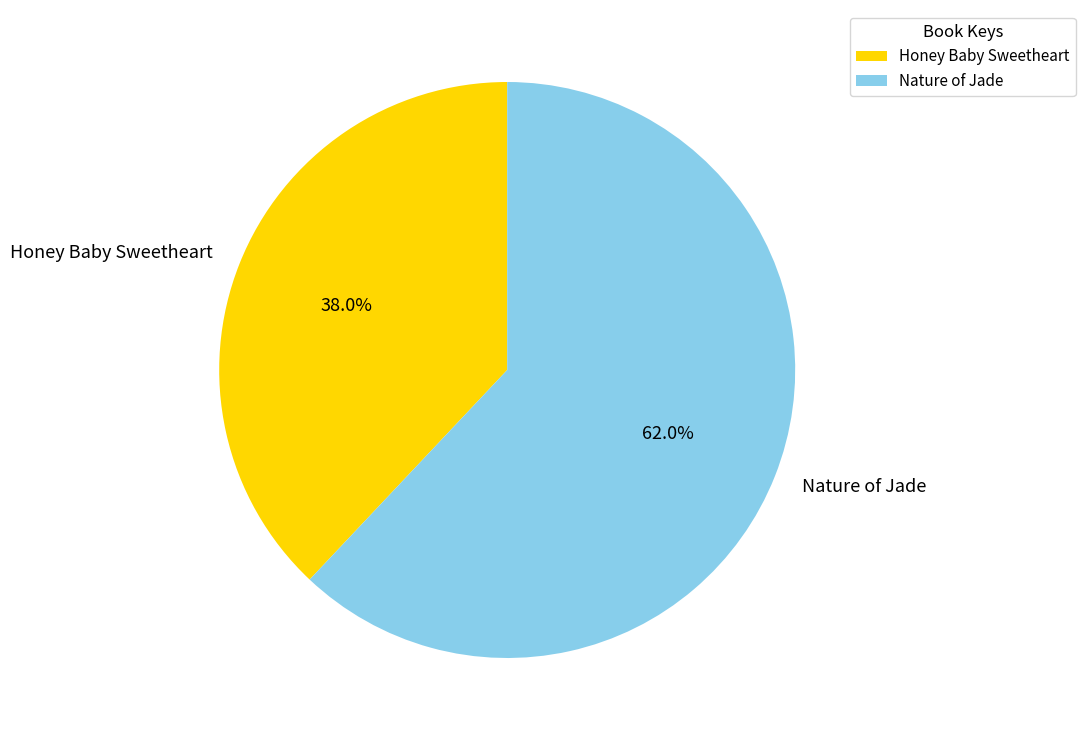

Which slice is the largest?

Nature of Jade